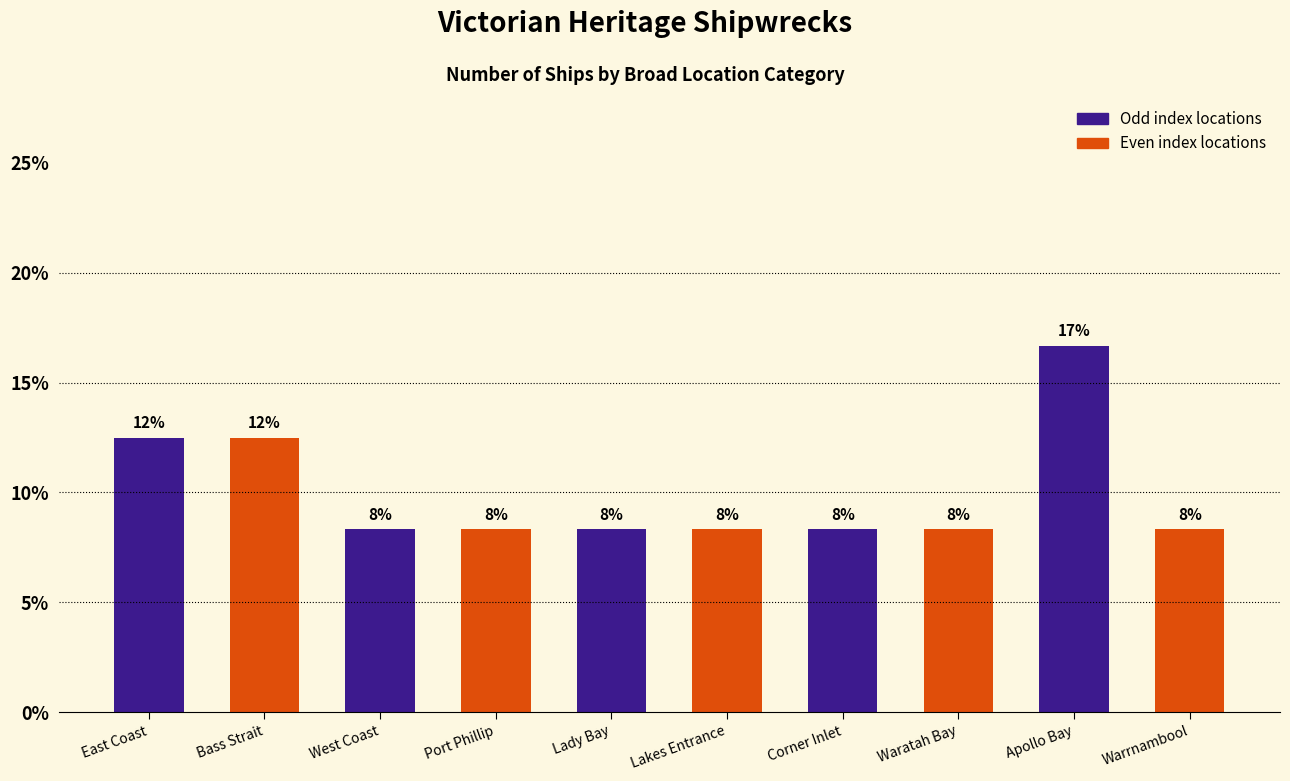

Are the bars horizontal?

No